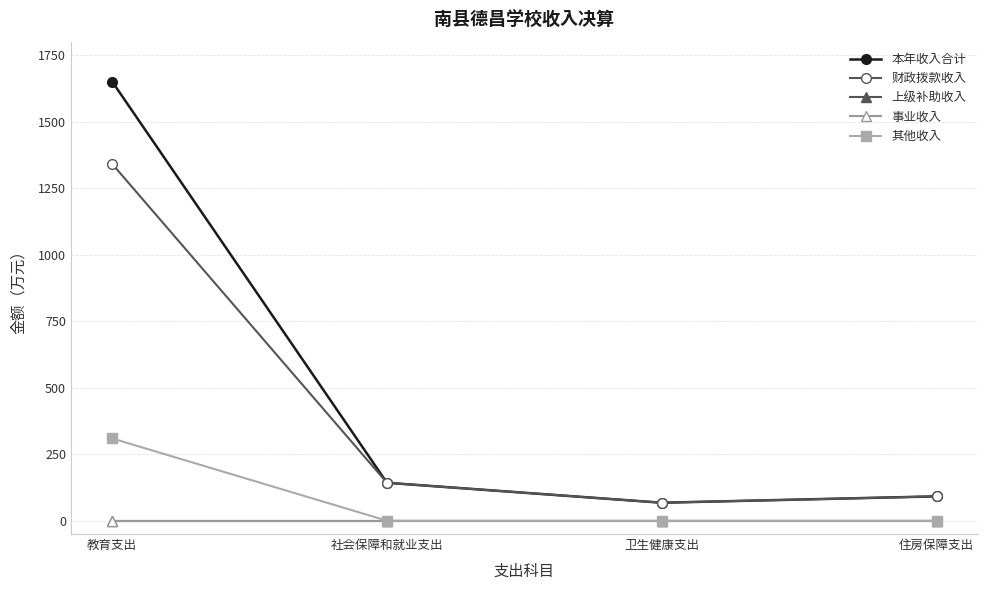

Does the chart have visible grid lines?

Yes